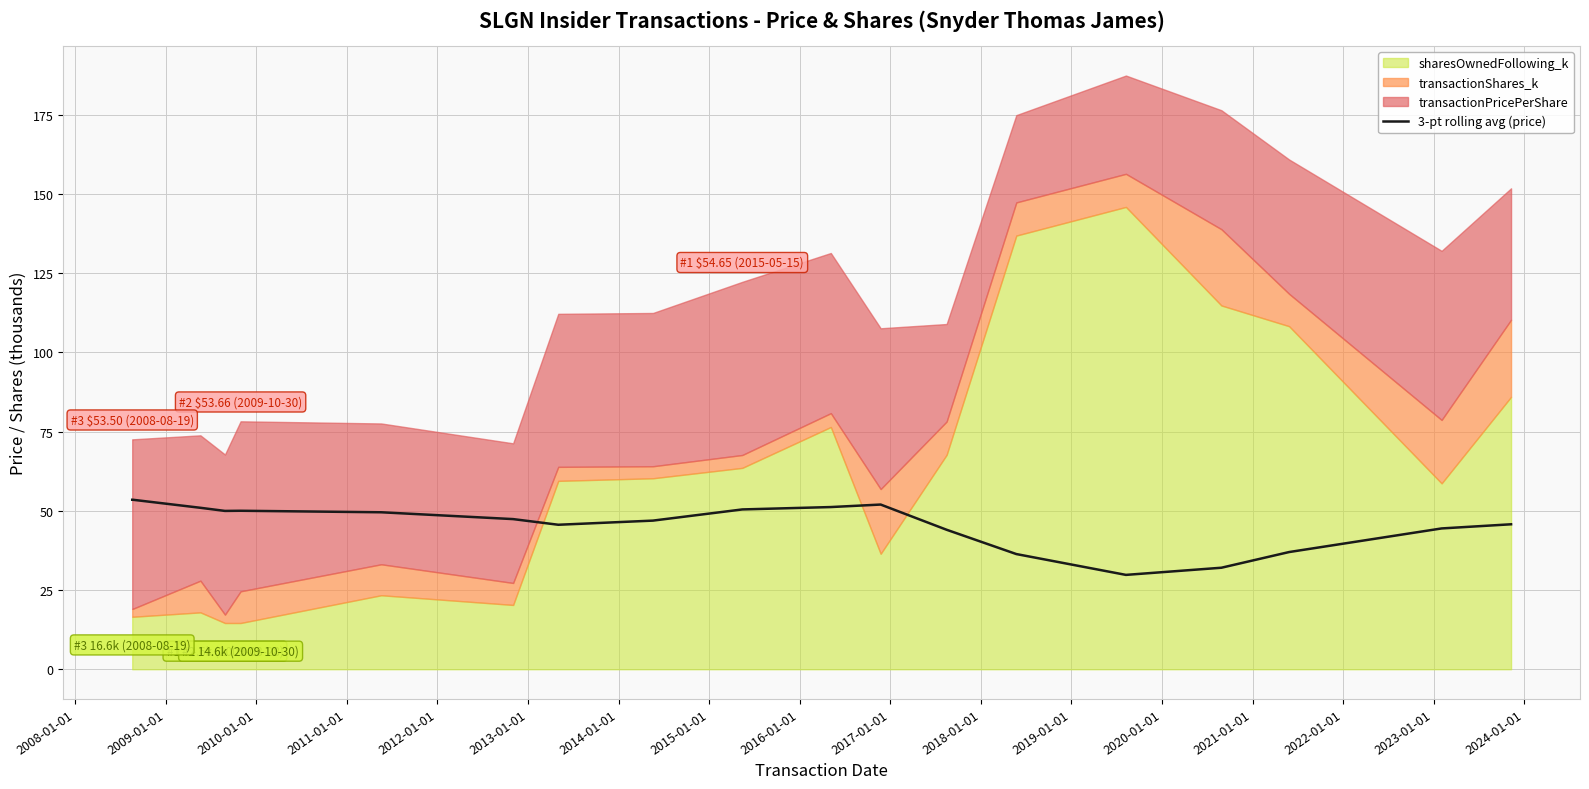

What is the minimum value for 3-pt rolling avg (price)?

29.8